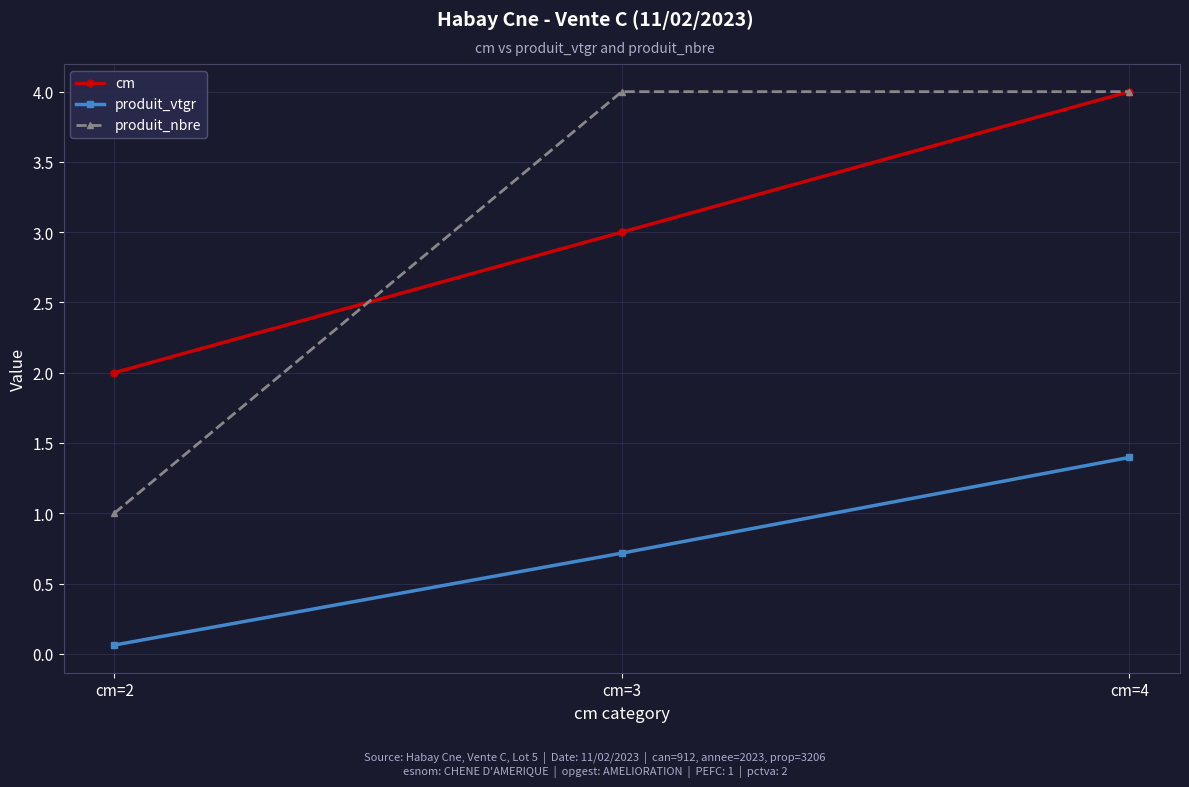

What is the value of the produit_vtgr point at the 3rd from the left?

1.4